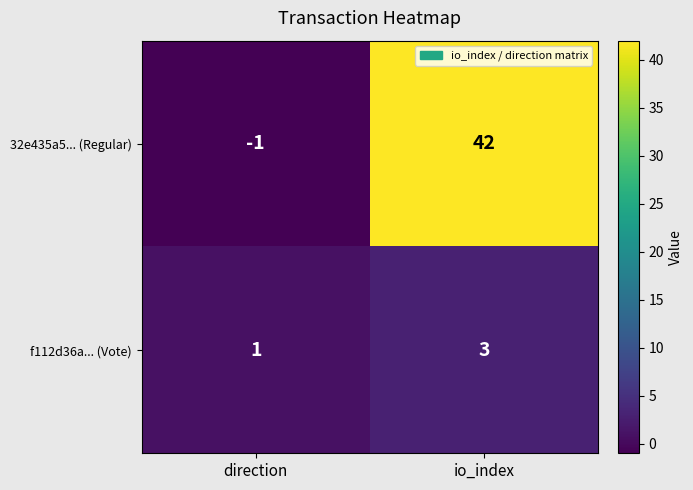

Which category has the lowest value in the 32e435a5... (Regular) series?

direction